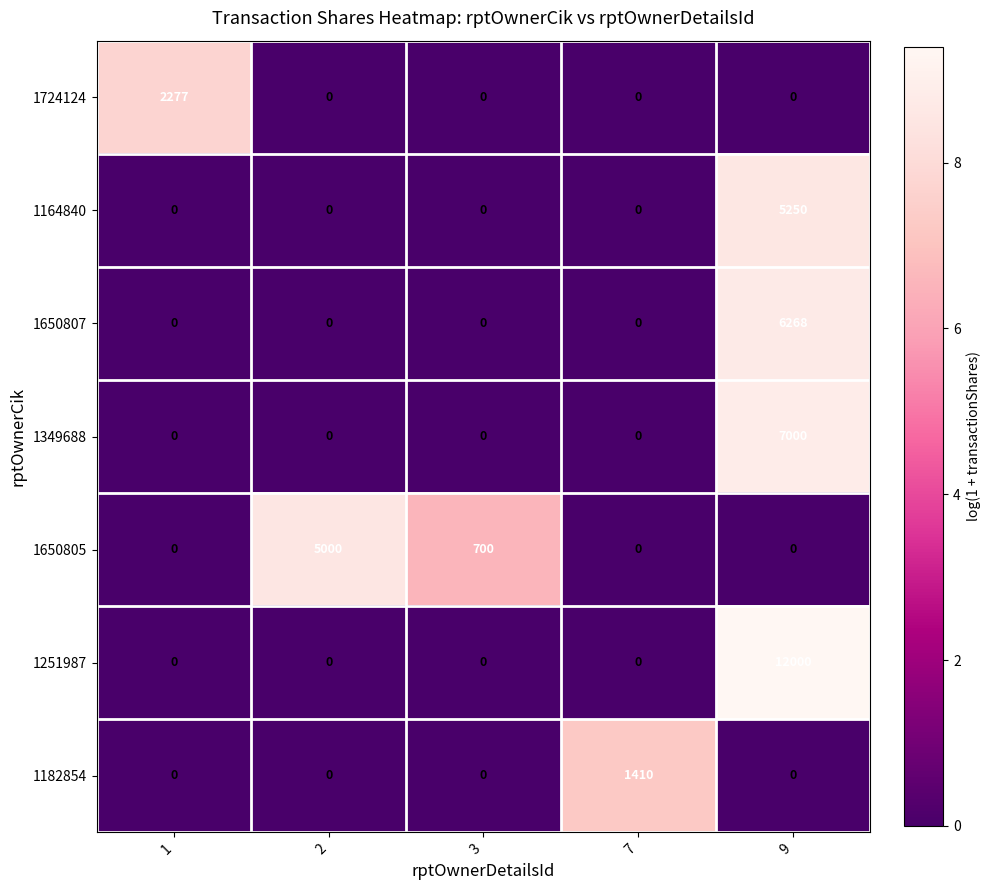

Rank the series by their maximum value, from highest to lowest.

1251987, 1349688, 1650807, 1164840, 1650805, 1724124, 1182854